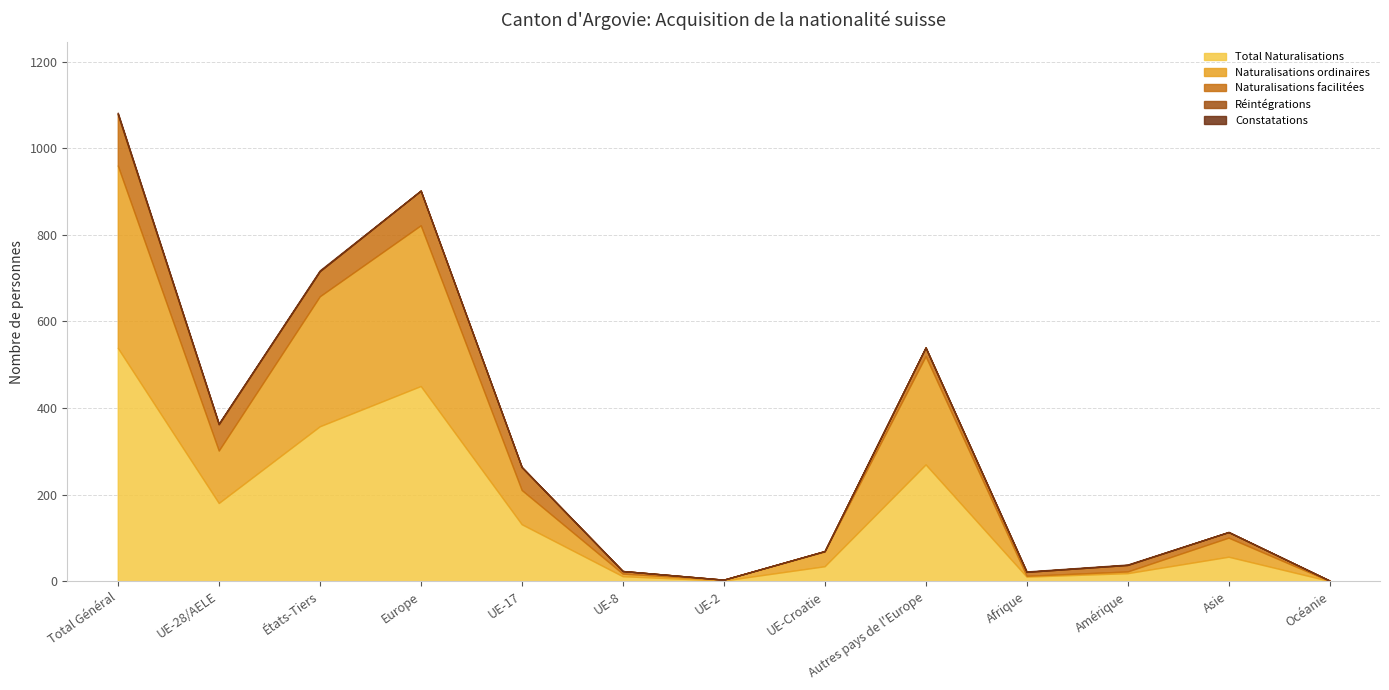

Does the chart have visible grid lines?

Yes